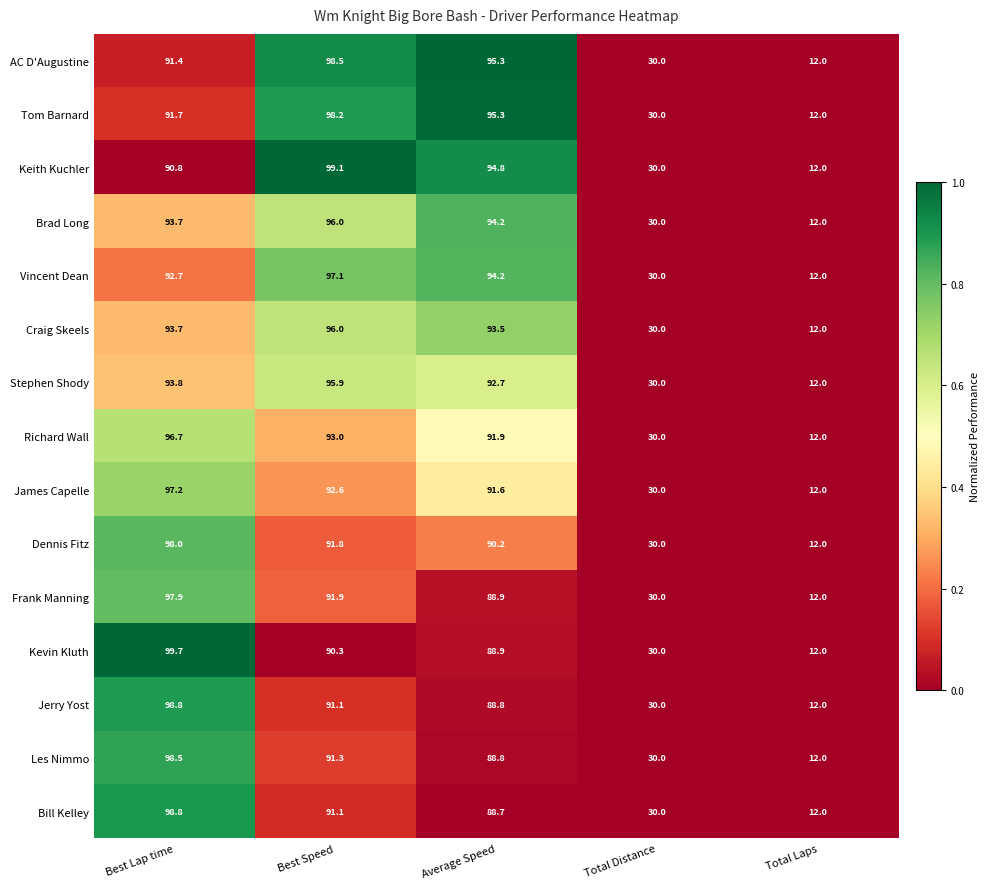

What is the greatest value displayed?

99.7